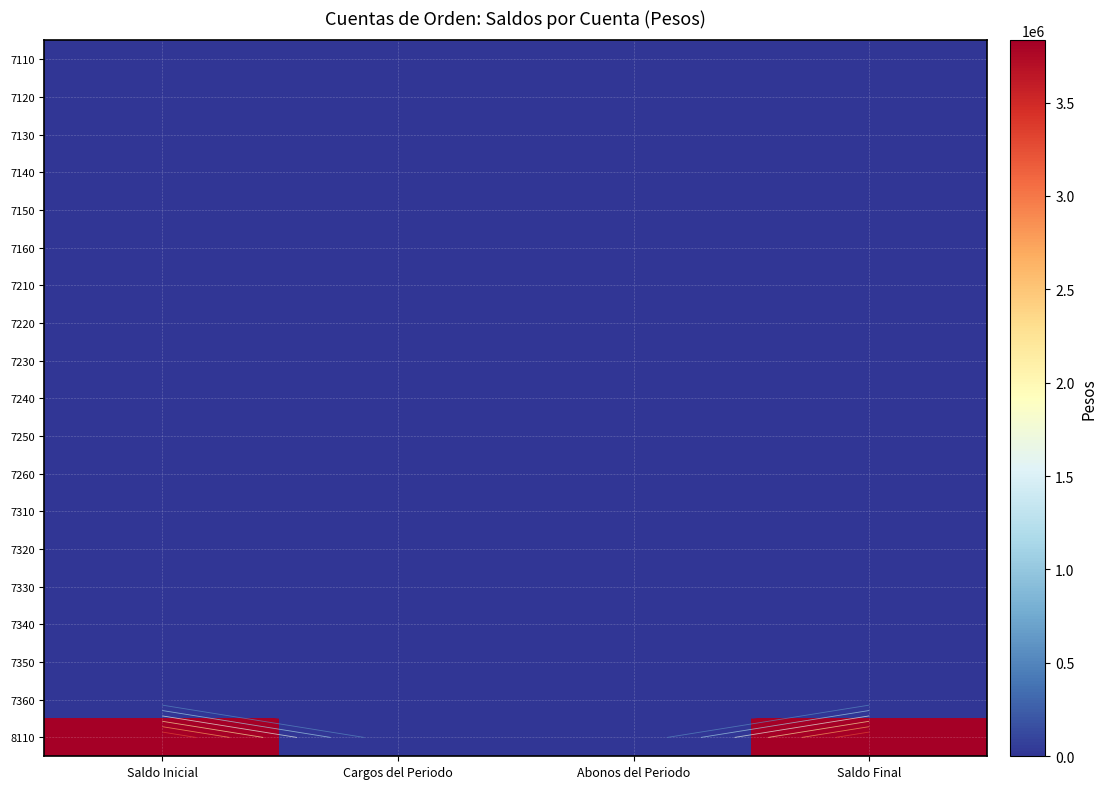

At which category is the sum across all series the highest?

Saldo Inicial